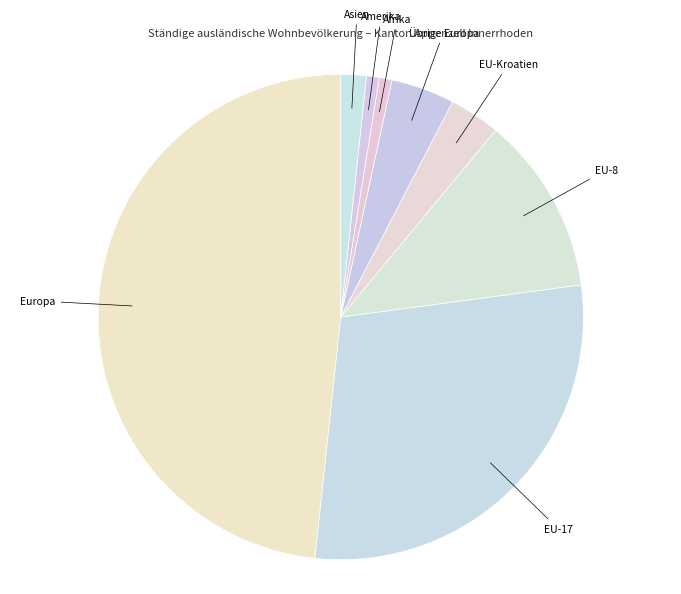

Between EU-Kroatien and EU-8, which is larger?

EU-8